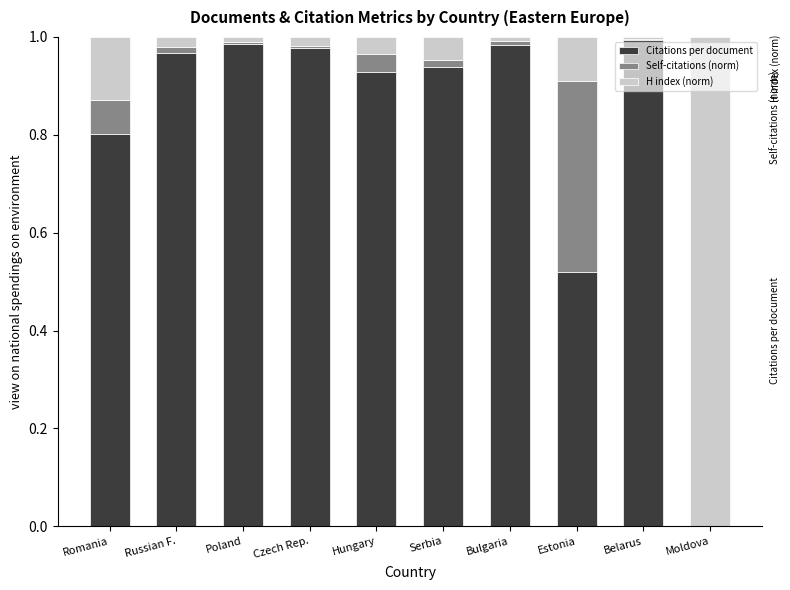

Is it true that Citations per document equals 1.3 at Bulgaria?

False